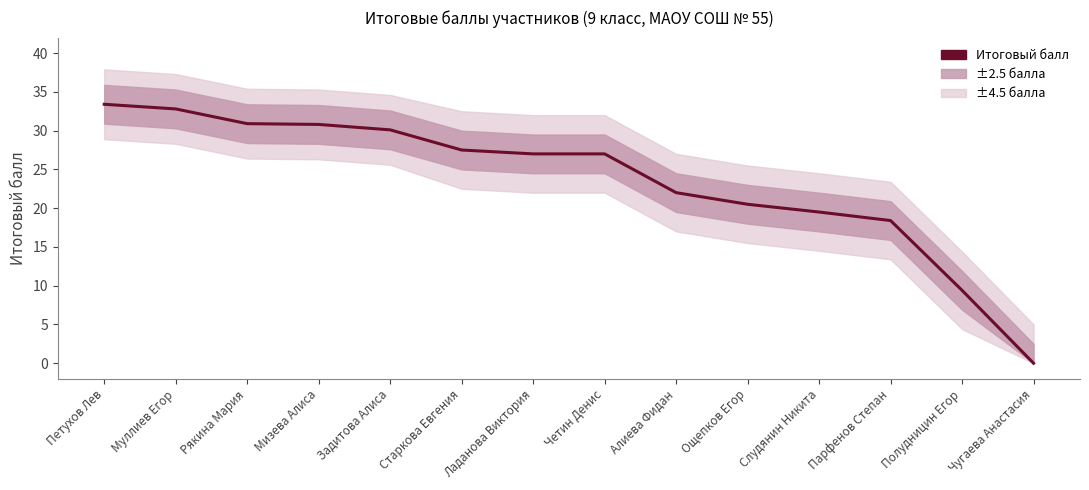

What is the difference between the maximum and second lowest values?

24.0